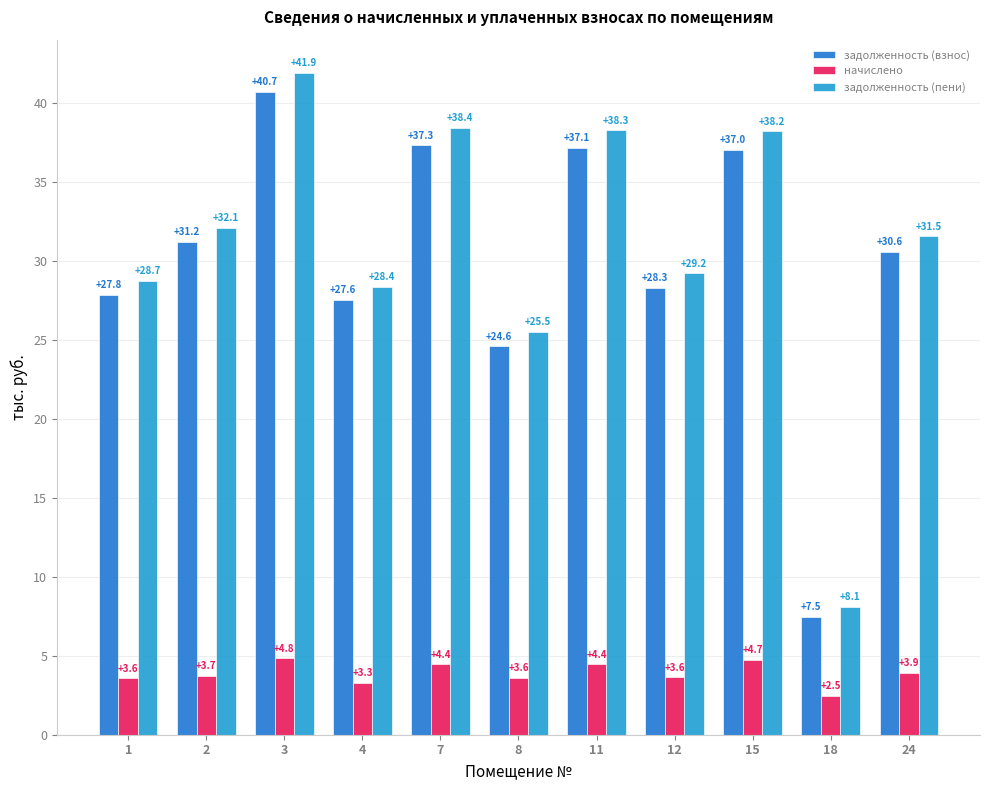

What is the value of the задолженность (пени) bar at the 8th from the left?

29.2